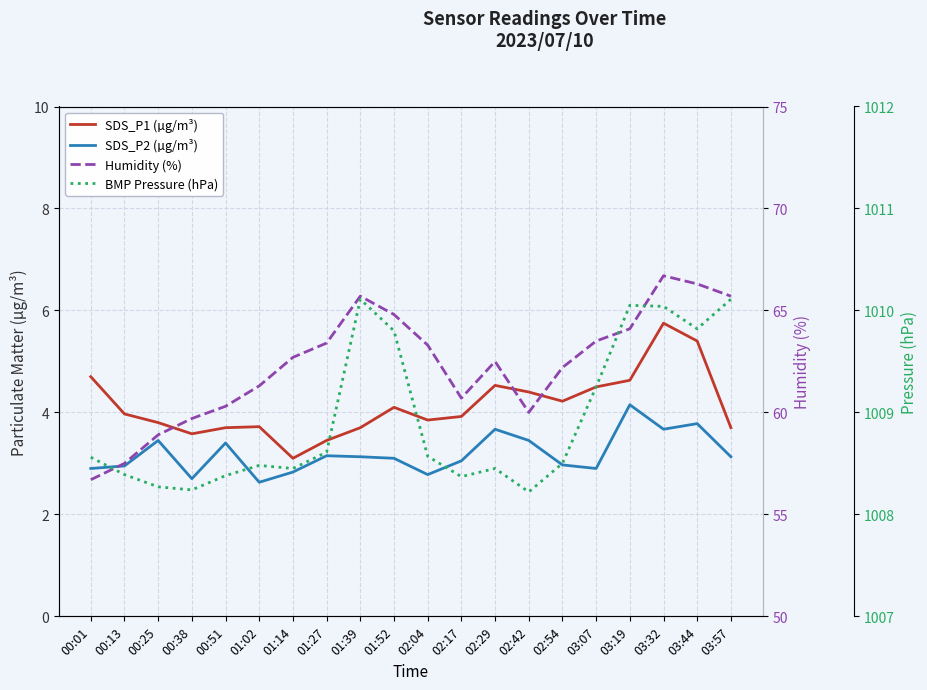

List the series in order of their peak value, highest first.

BMP Pressure (hPa), Humidity (%), SDS_P1 (µg/m³), SDS_P2 (µg/m³)